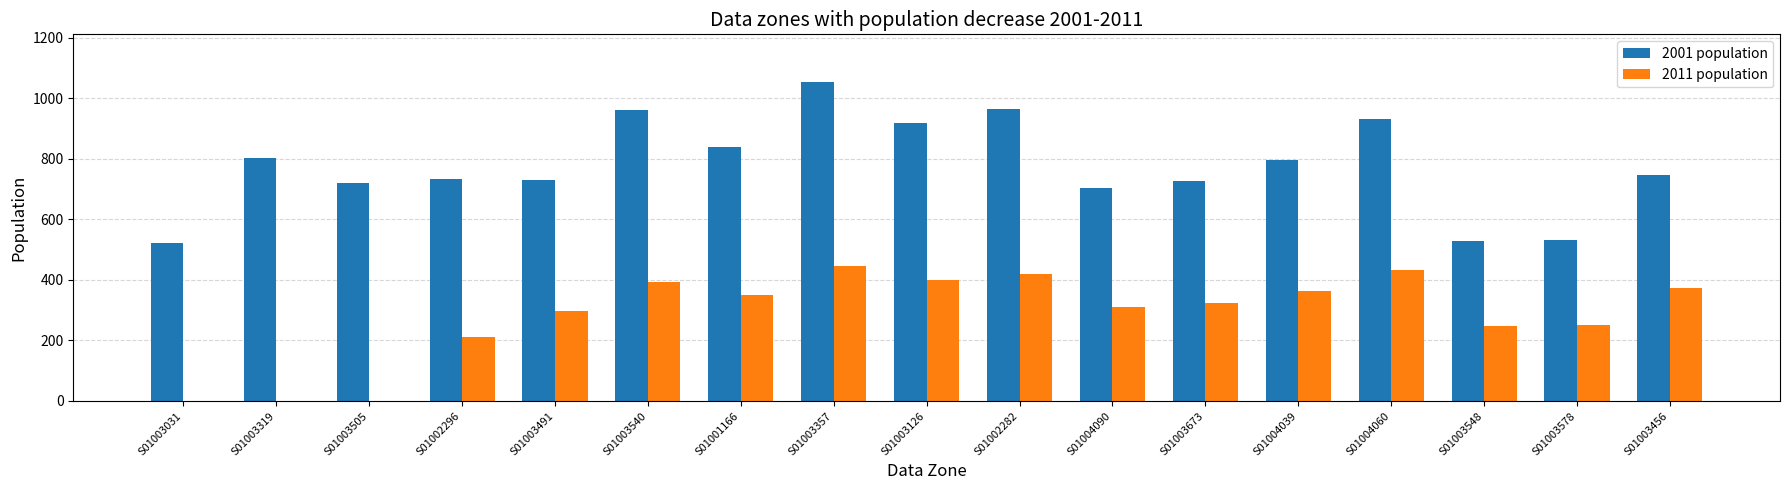

Which series has the widest spread of values?

2001 population